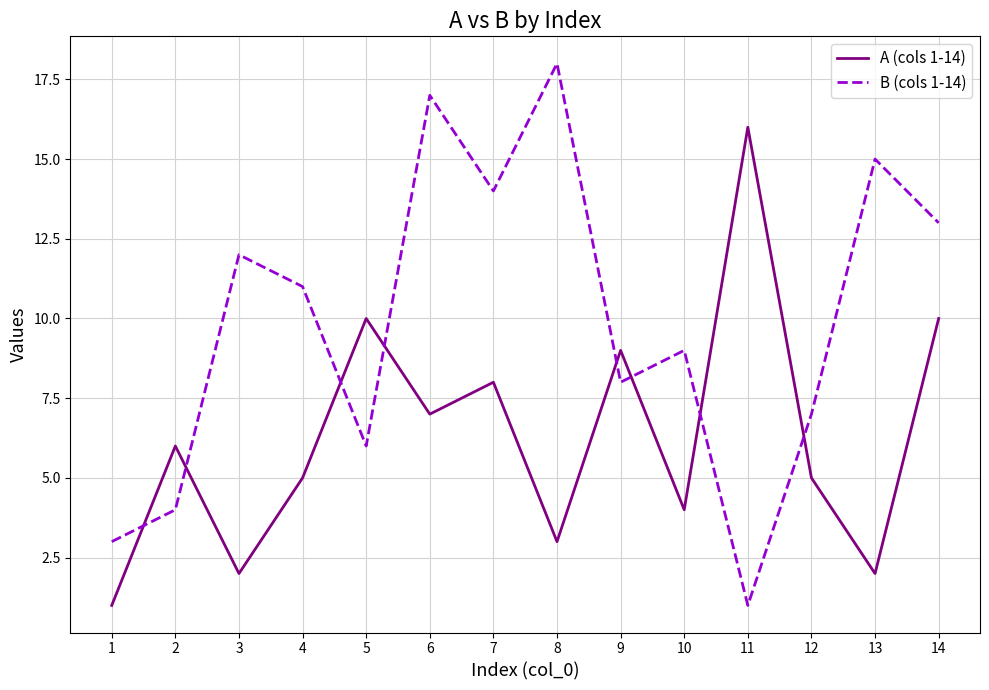

True or false: A (cols 1-14) has a value of 7 at 10.

False